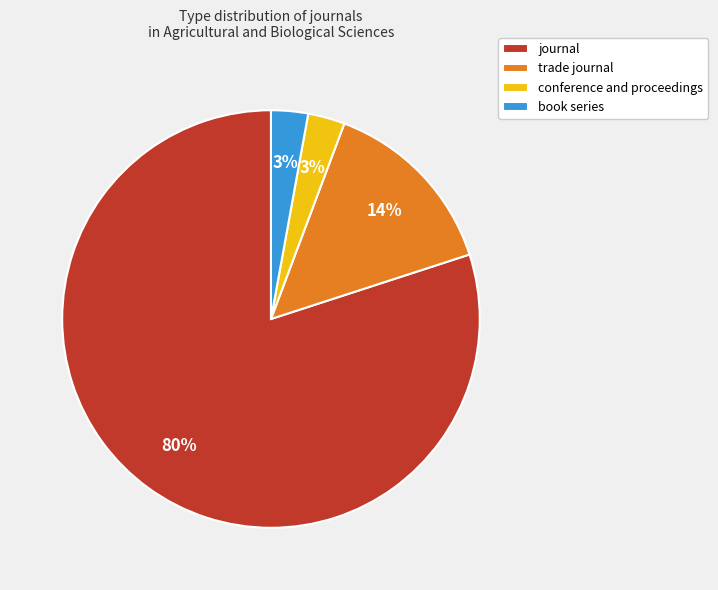

How many segments does this pie chart have?

4